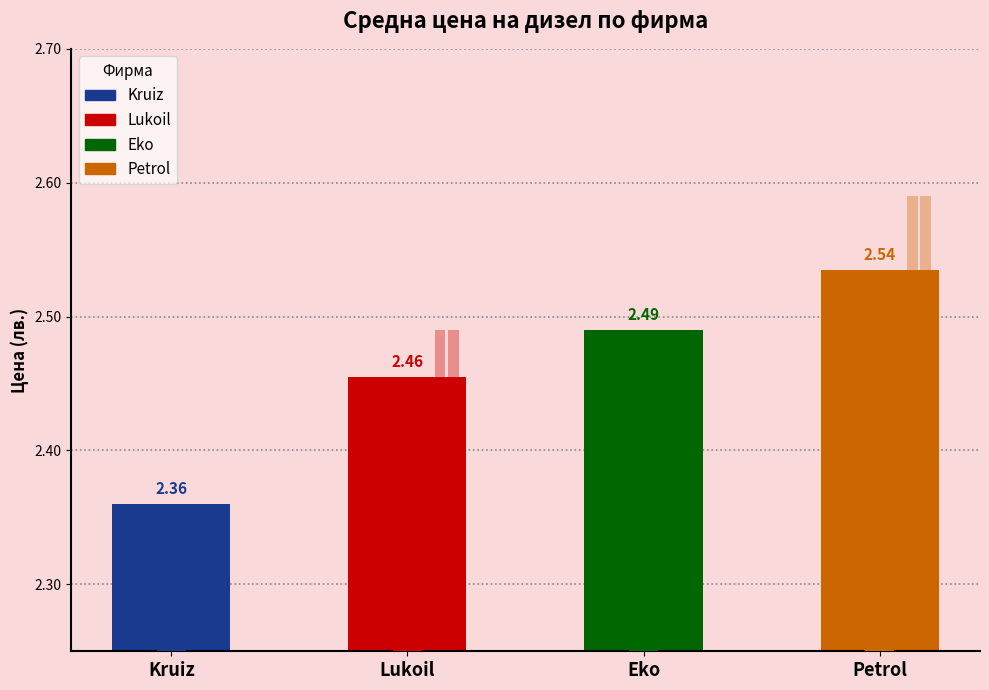

Is it true that the value at Lukoil is 1.2?

False